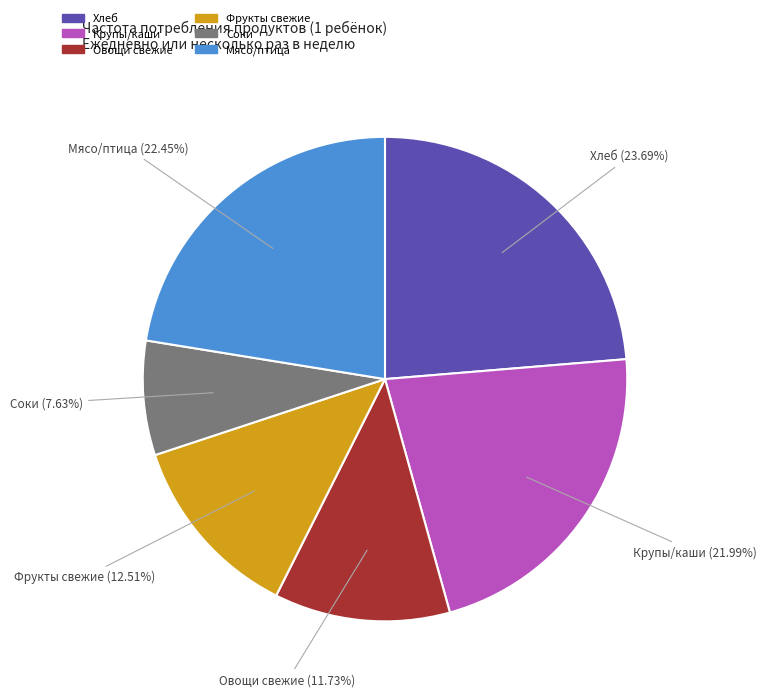

Does any single category account for the majority?

No